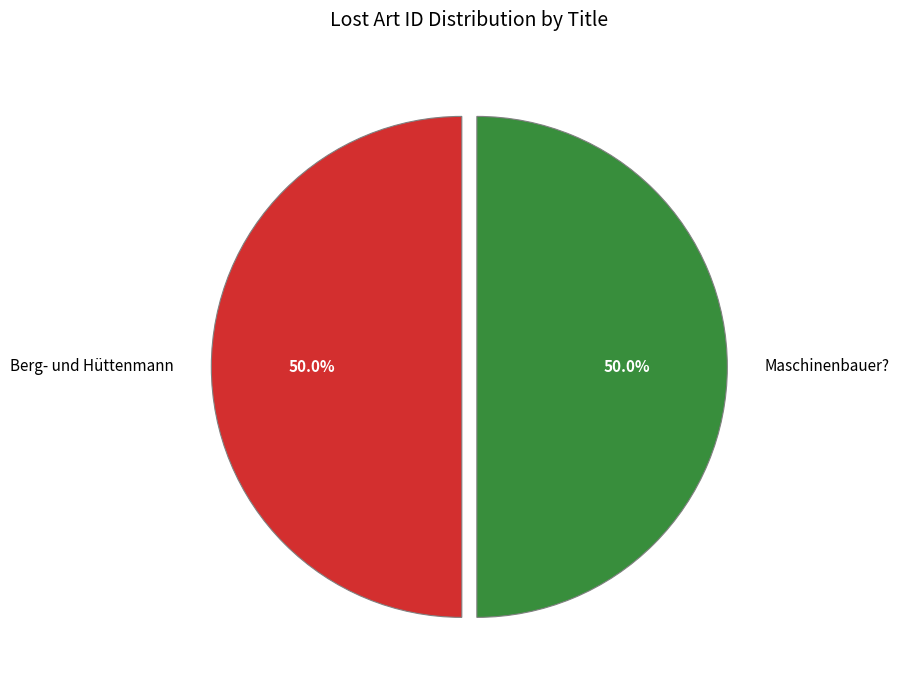

To the nearest percent, what is the average slice percentage?

50%